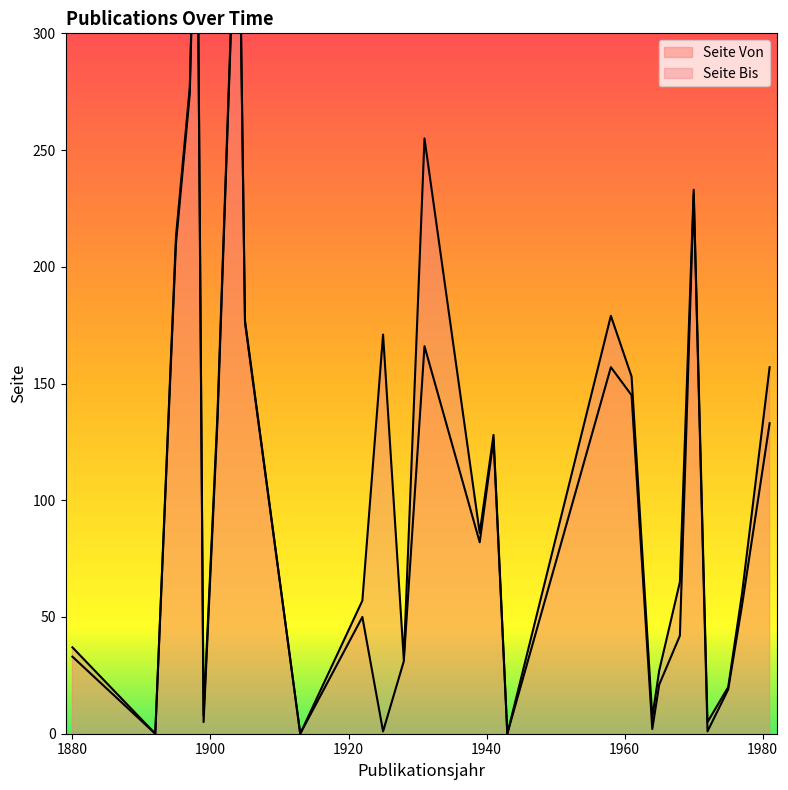

Is it true that Seite Bis equals 296 at 1958?

False